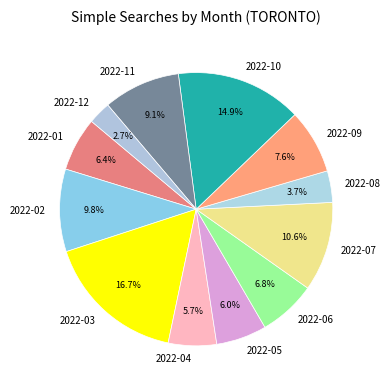

Which has a higher value, 2022-04 or 2022-02?

2022-02